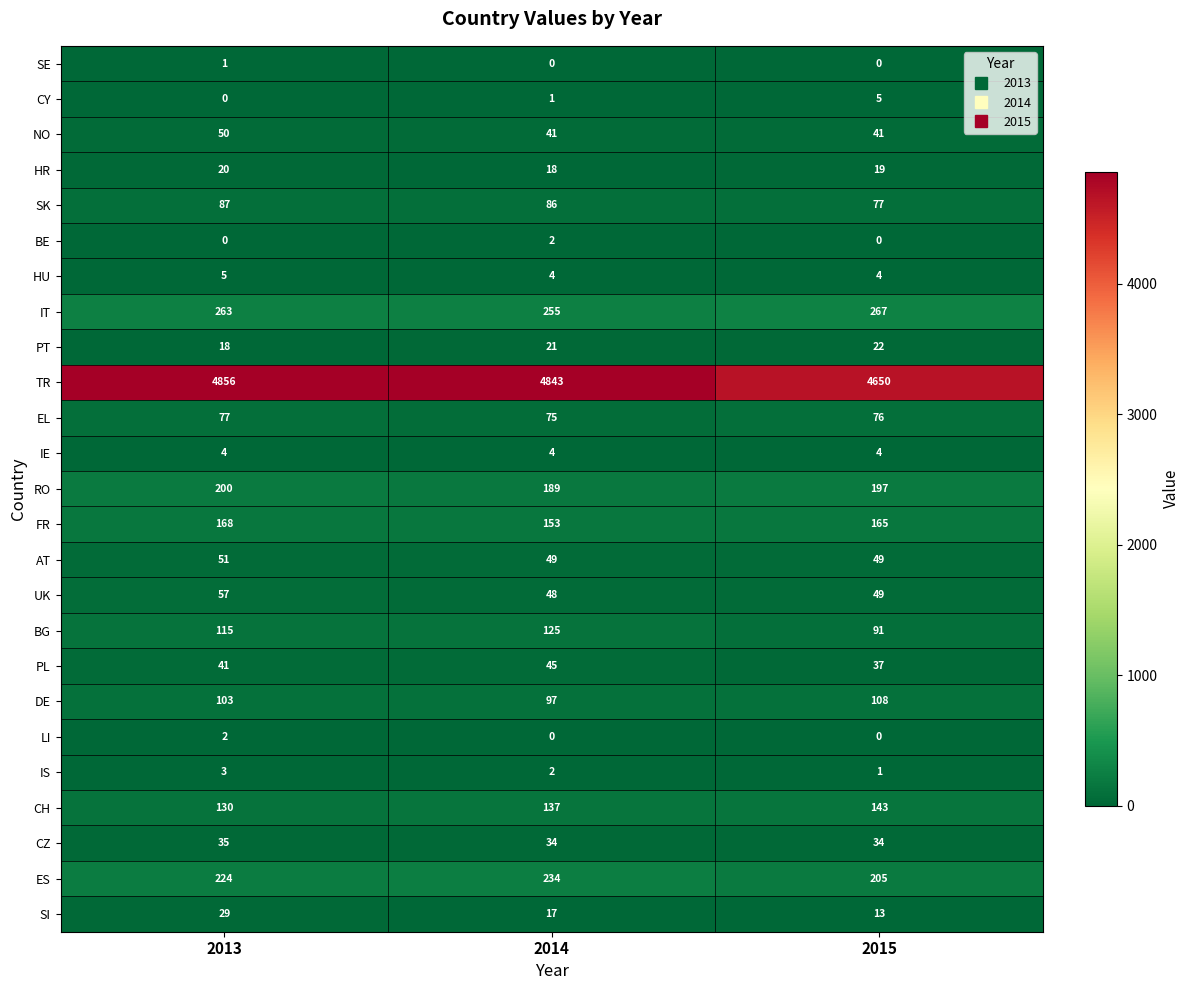

Is it true that UK equals 28 at 2013?

False